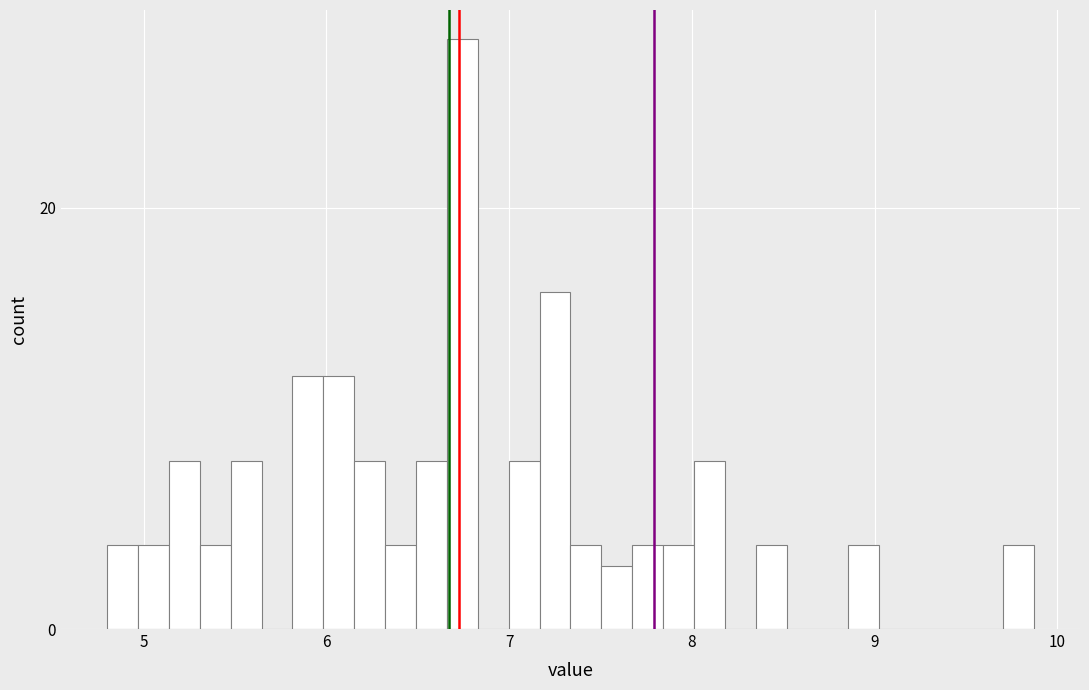

Read against the x-axis, roughly where is the centre of the tallest bar?

6.7